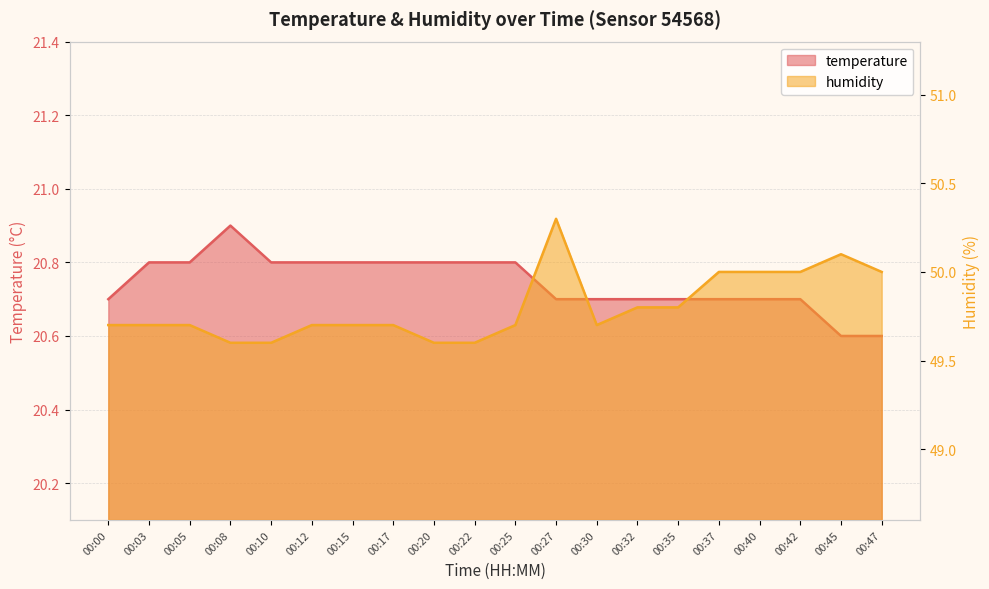

What are all the series names shown in the legend?

temperature, humidity